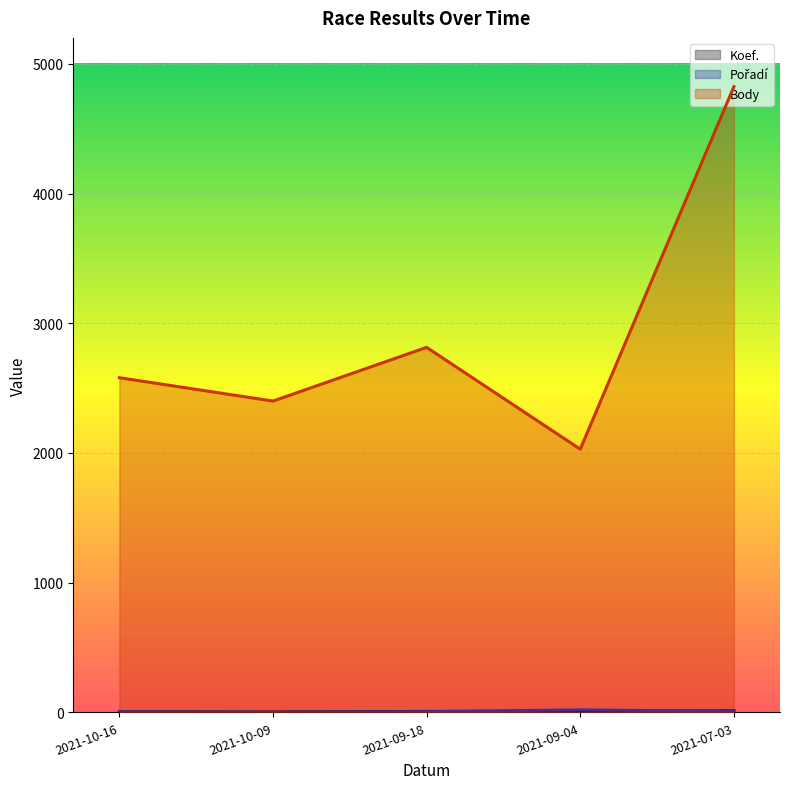

What is the difference between the highest and lowest values at 2021-07-03?

4817